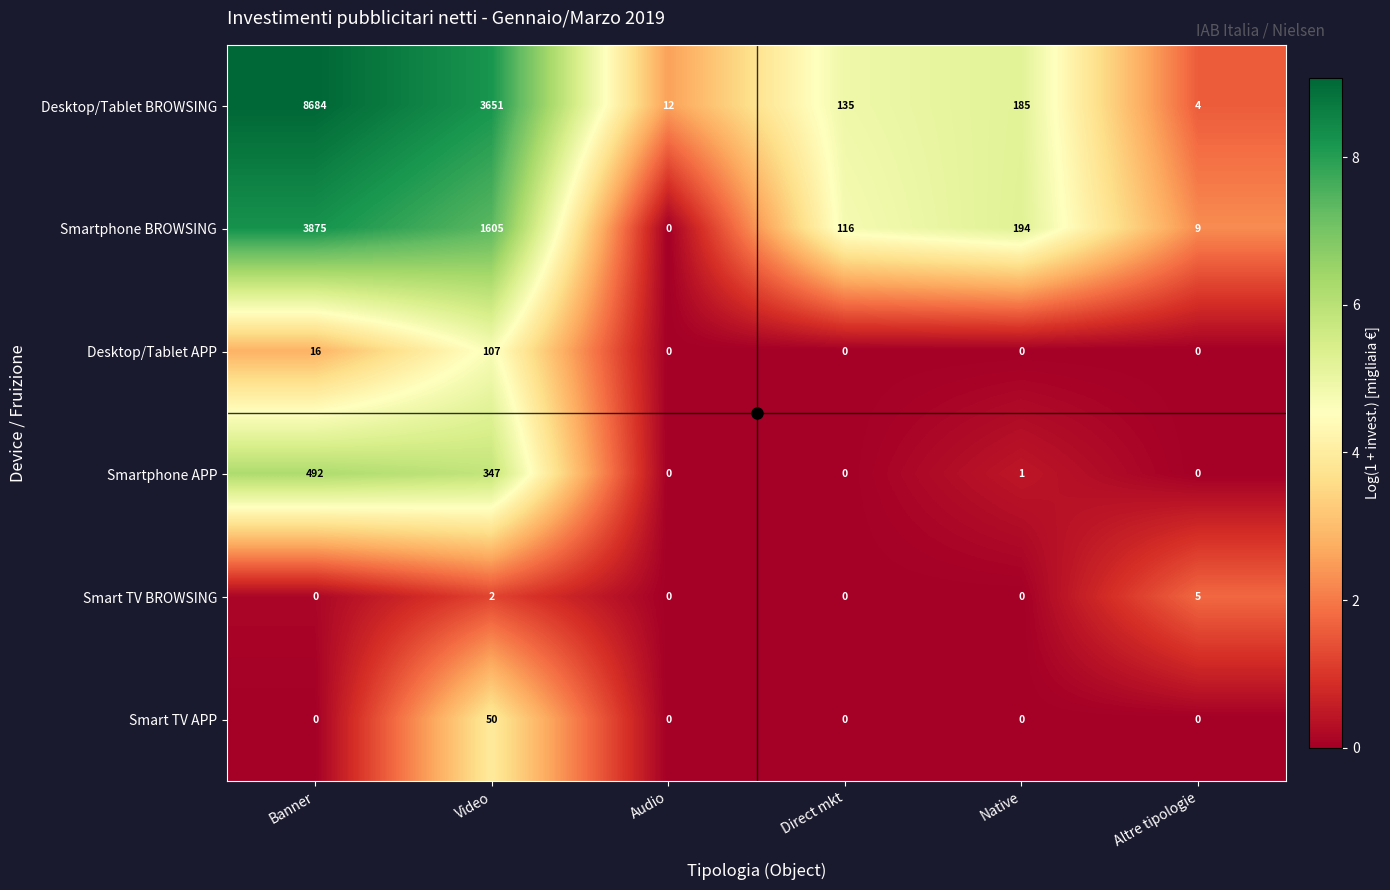

Which series changed the most between Banner and Altre tipologie?

Desktop/Tablet BROWSING